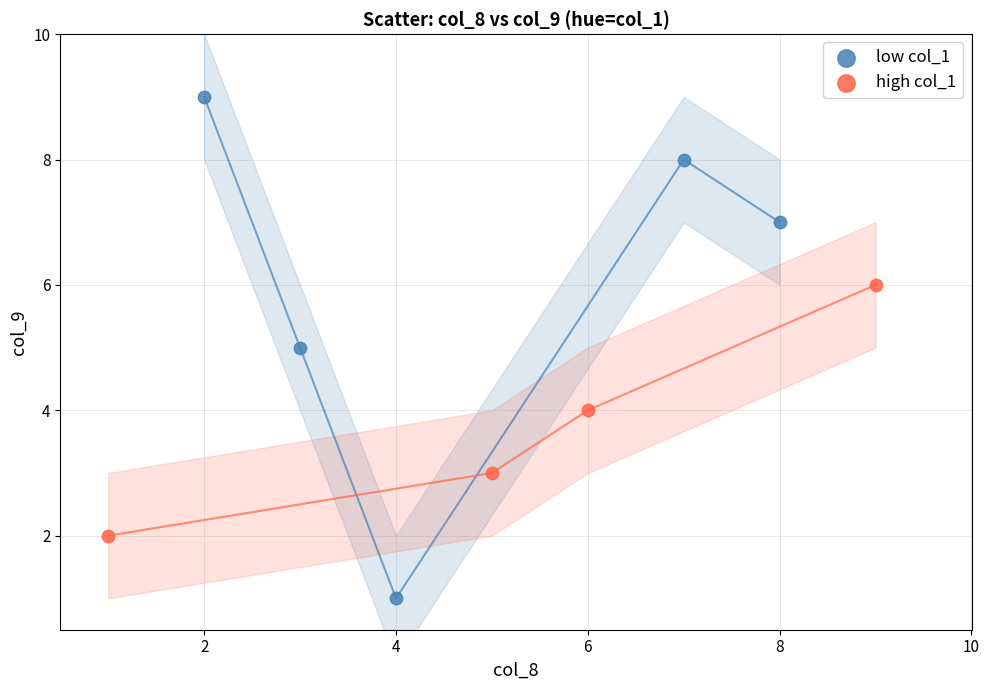

Which series contains the lowest Y value?

low col_1